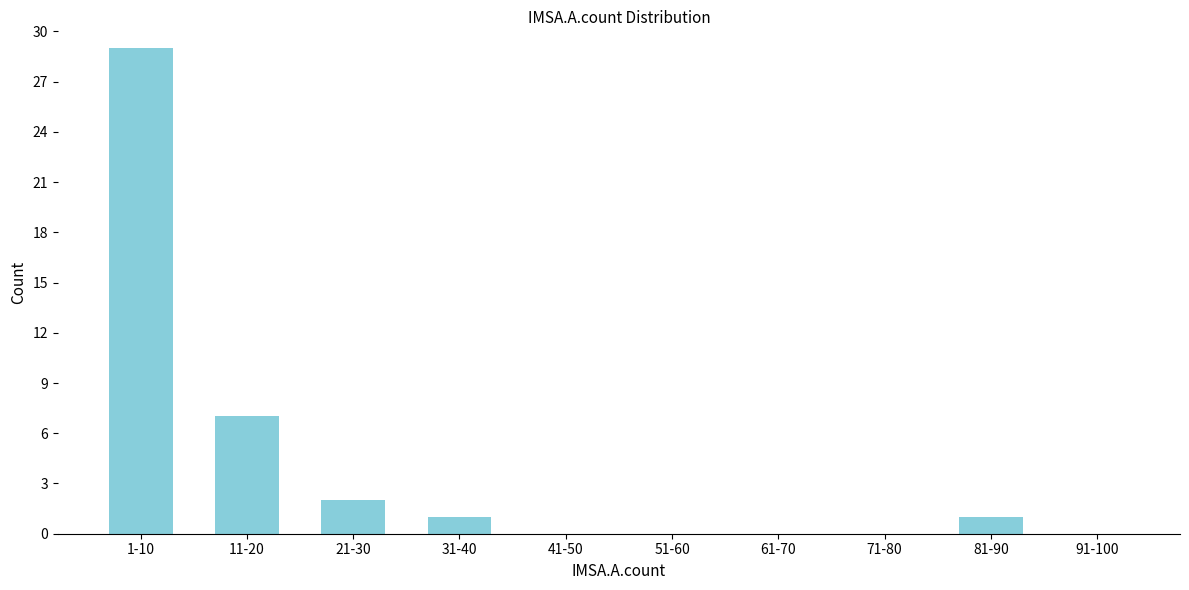

Reading left to right, what are all the values shown in this chart?

1-10=29	11-20=7	21-30=2	31-40=1	41-50=0	51-60=0	61-70=0	71-80=0	81-90=1	91-100=0